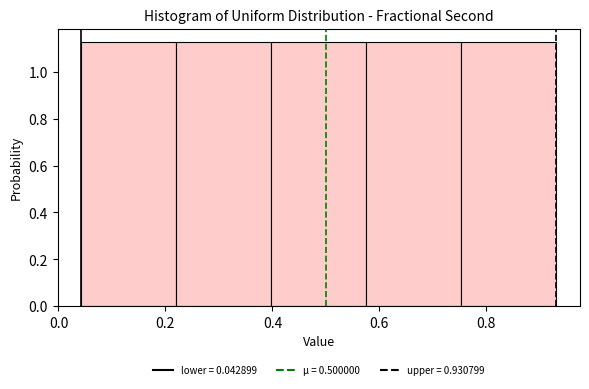

Reading left to right, list every bar in this chart as the range it spans on the x-axis followed by its height. Neither the bar edges nor the heights are printed on the chart, so give them approximately, as read against the axes.

0.04 to 0.22: 1.12
0.22 to 0.40: 1.12
0.40 to 0.58: 1.12
0.58 to 0.76: 1.12
0.76 to 0.94: 1.12